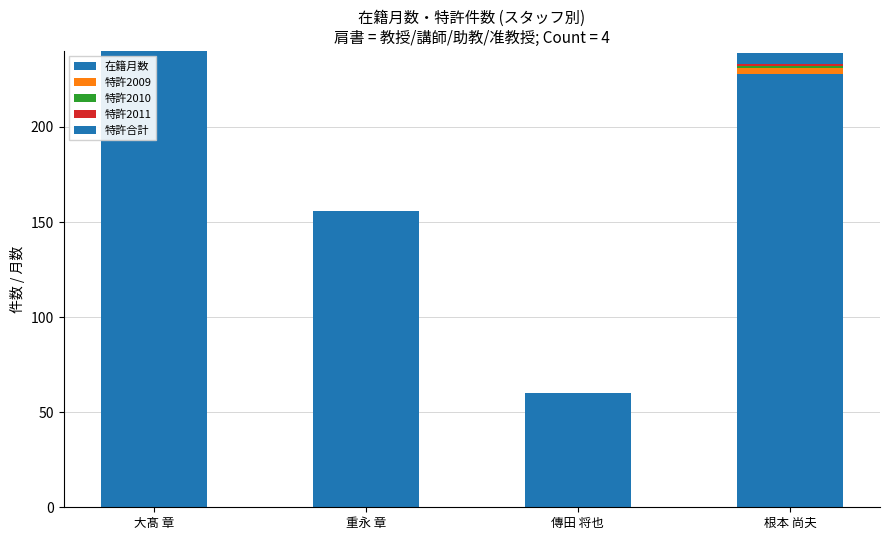

Are the bars horizontal?

No